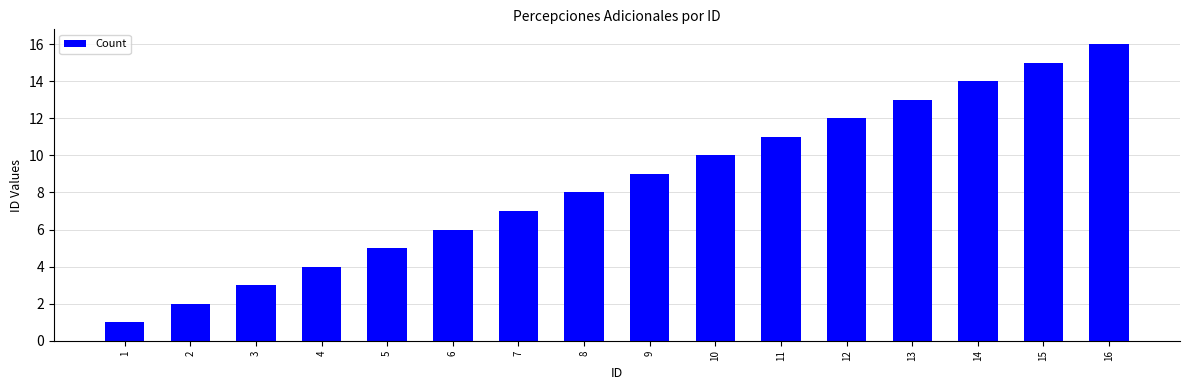

List the labels in order of value, largest first.

16, 15, 14, 13, 12, 11, 10, 9, 8, 7, 6, 5, 4, 3, 2, 1